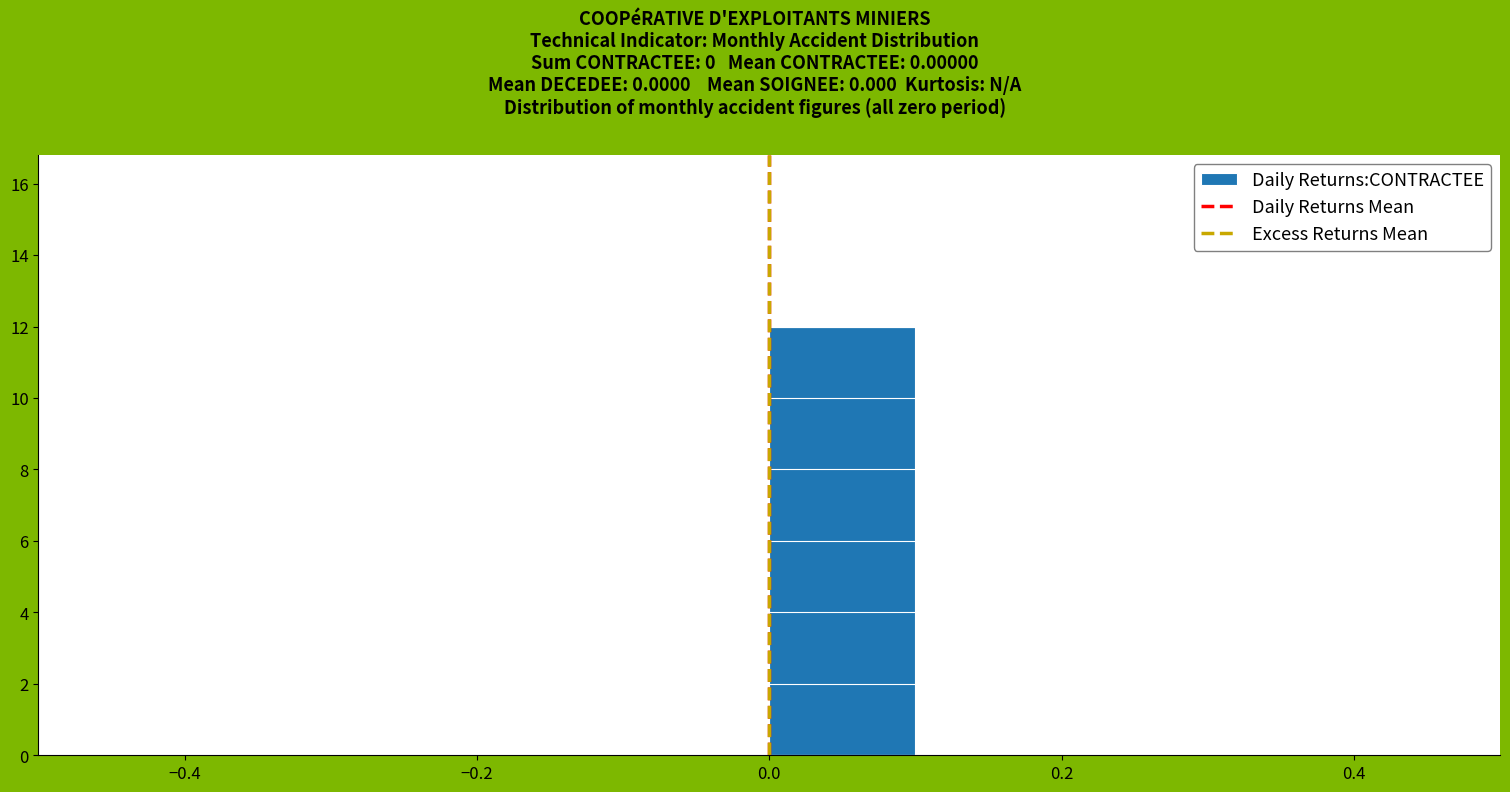

Reading left to right, list every bar in this chart as the range it spans on the x-axis followed by its height. The values are not printed on the chart, so give them approximately, as read against the axis.

-0.5 to -0.4: 0
-0.4 to -0.3: 0
-0.3 to -0.2: 0
-0.2 to -0.1: 0
-0.1 to 0.0: 0
0.0 to 0.1: 12
0.1 to 0.2: 0
0.2 to 0.3: 0
0.3 to 0.4: 0
0.4 to 0.5: 0